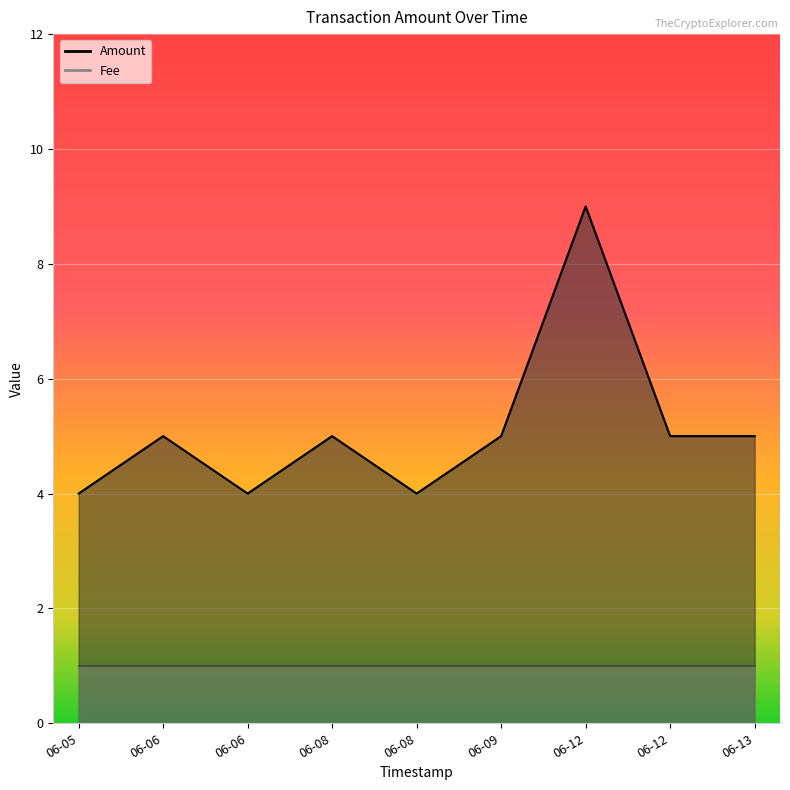

At which label is the value closest to 6?

06-06